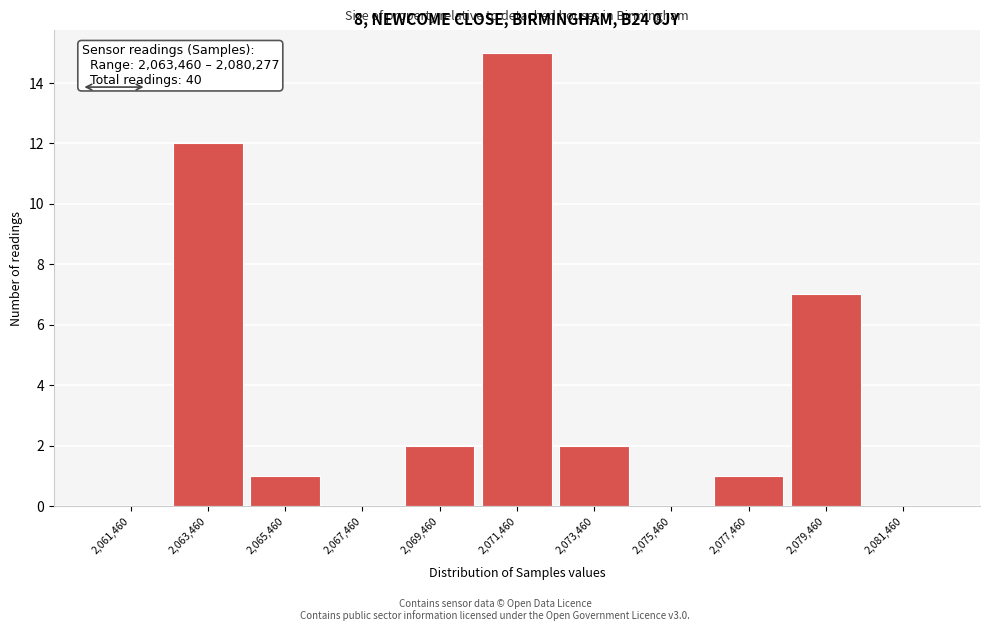

Reading left to right, extract all data points from this chart.

2,061,460=0	2,063,460=12	2,065,460=1	2,067,460=0	2,069,460=2	2,071,460=15	2,073,460=2	2,075,460=0	2,077,460=1	2,079,460=7	2,081,460=0